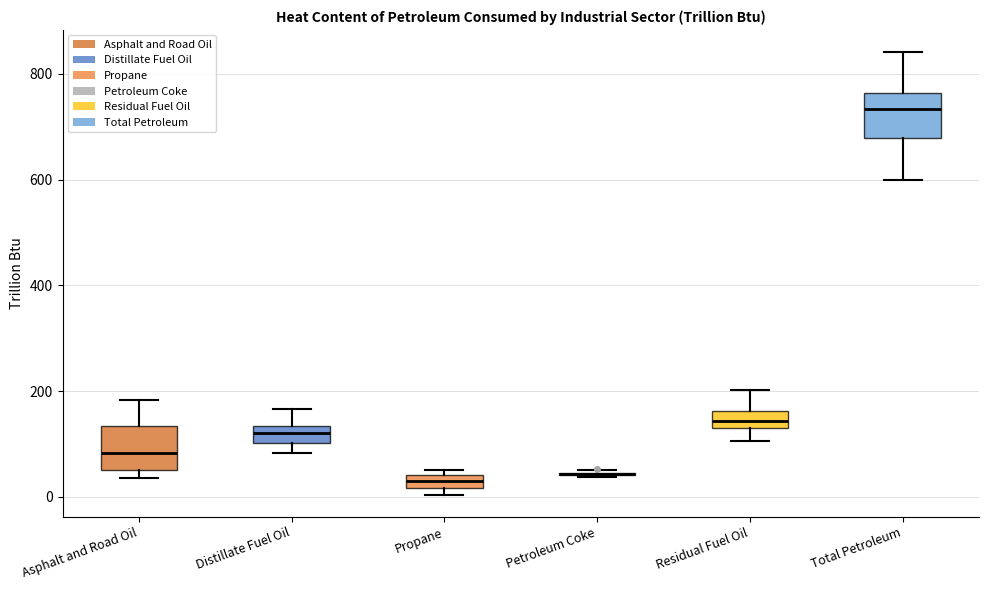

Where does the lower whisker of the box for Residual Fuel Oil end on the y-axis? The values are not printed on the chart, so give them approximately, as read against the axis.

100